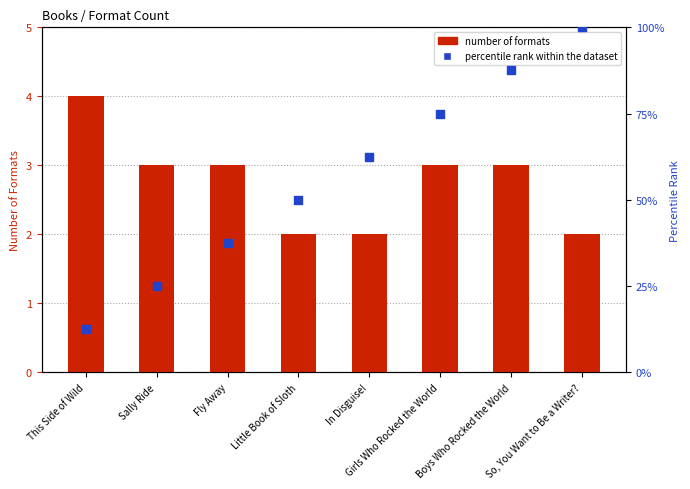

At which category is the sum across all series the highest?

So, You Want to Be a Writer?